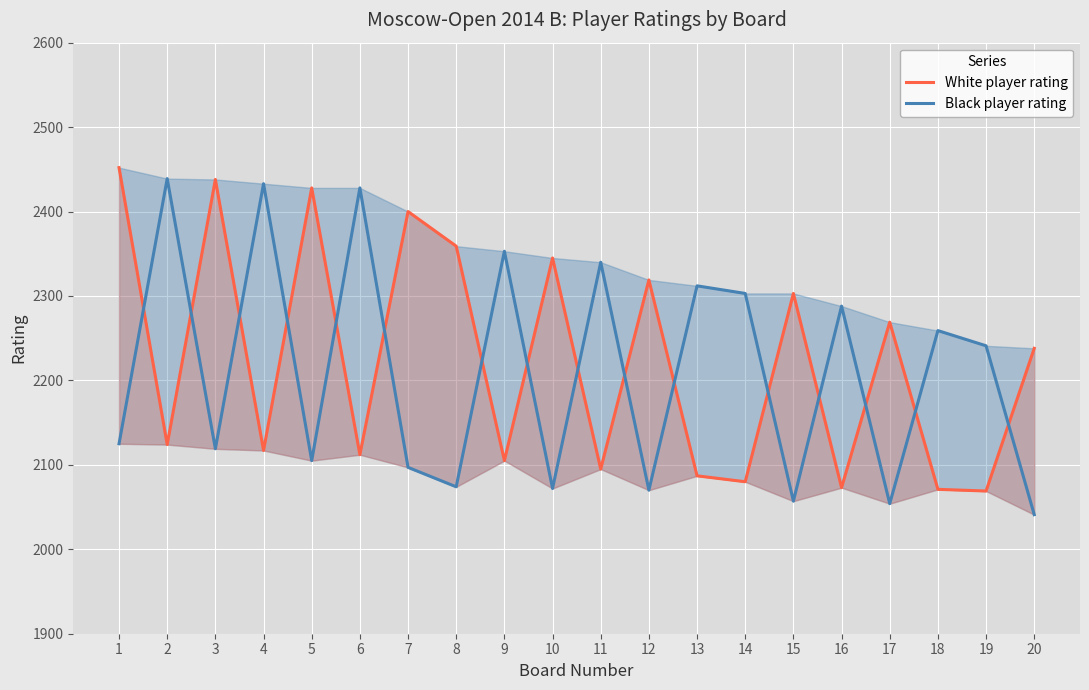

True or false: White player rating has more than 2 interior local peaks.

True